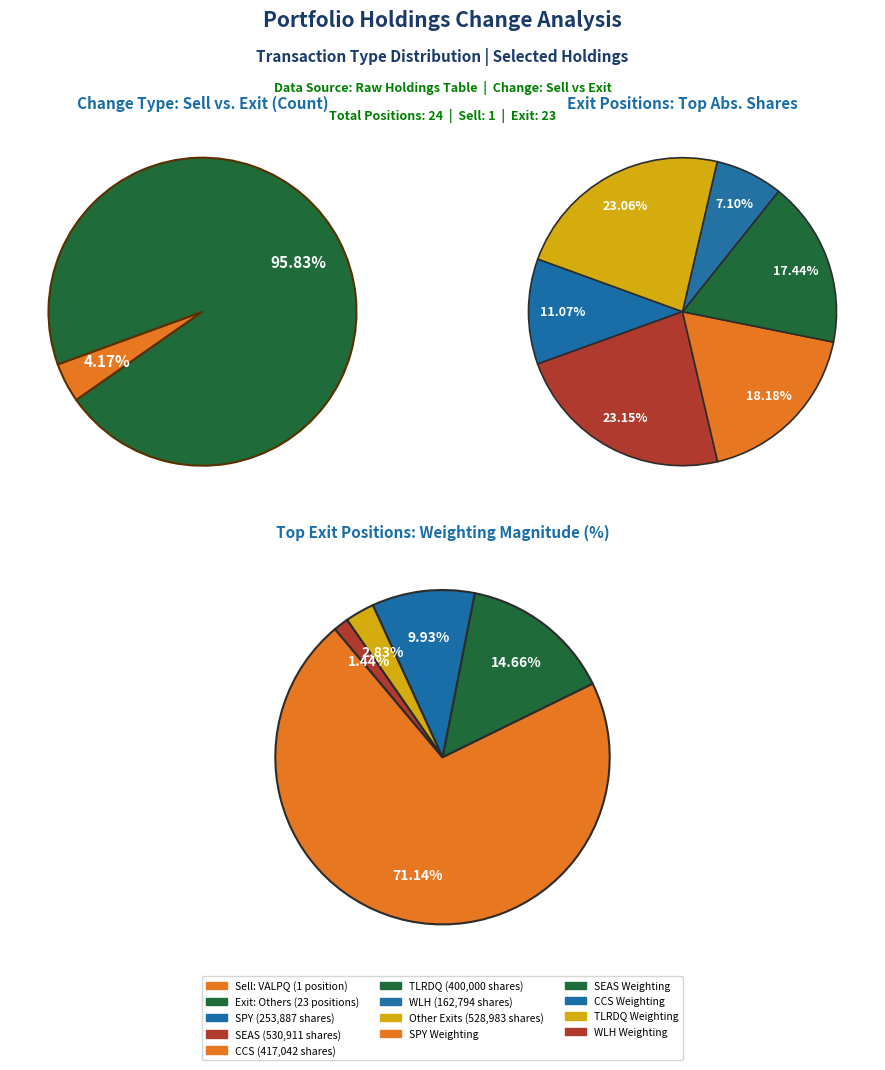

True or false: Exit-JSD accounts for 0% of the total.

True